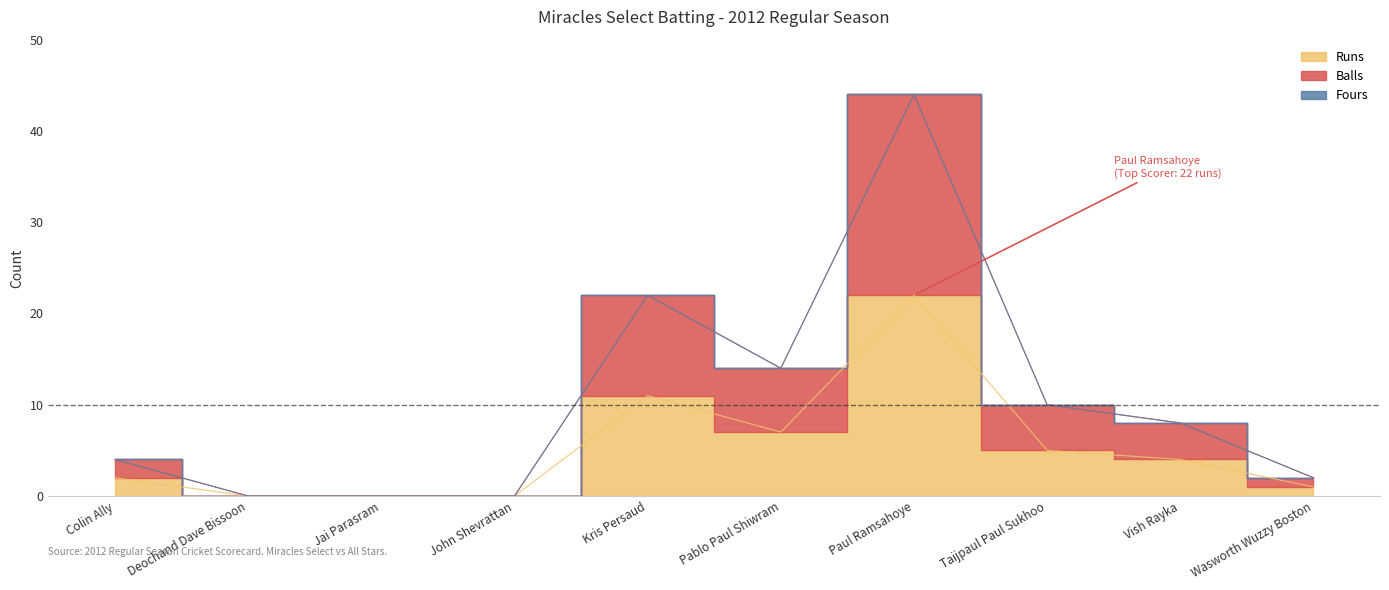

What is the average value of the Runs series?

5